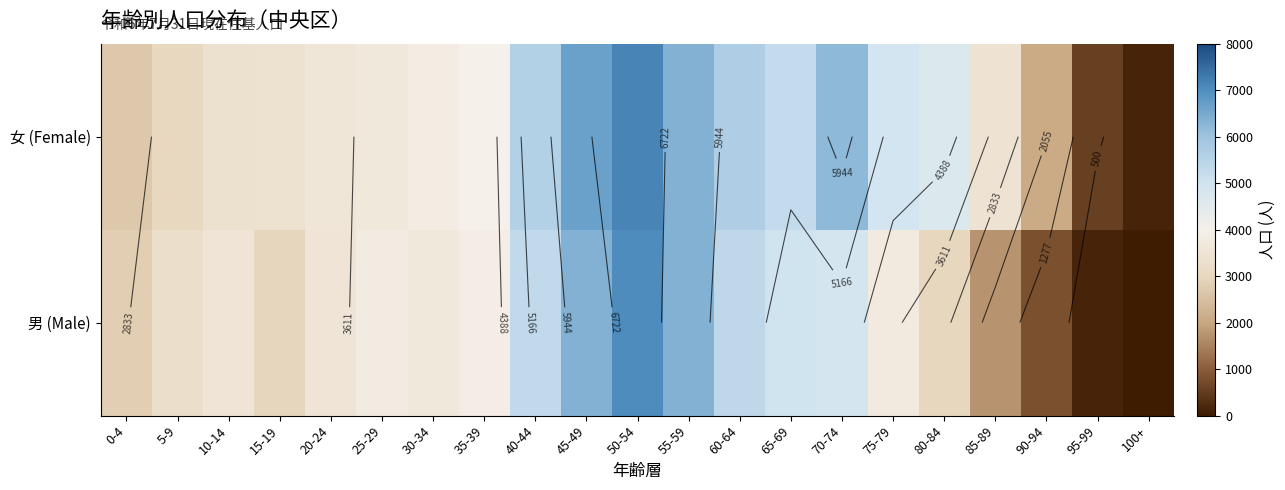

At which label does 女 (Female) reach its peak?

50-54